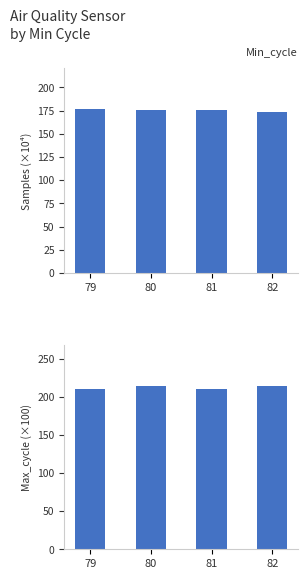

Which category has the highest value across all series?

82